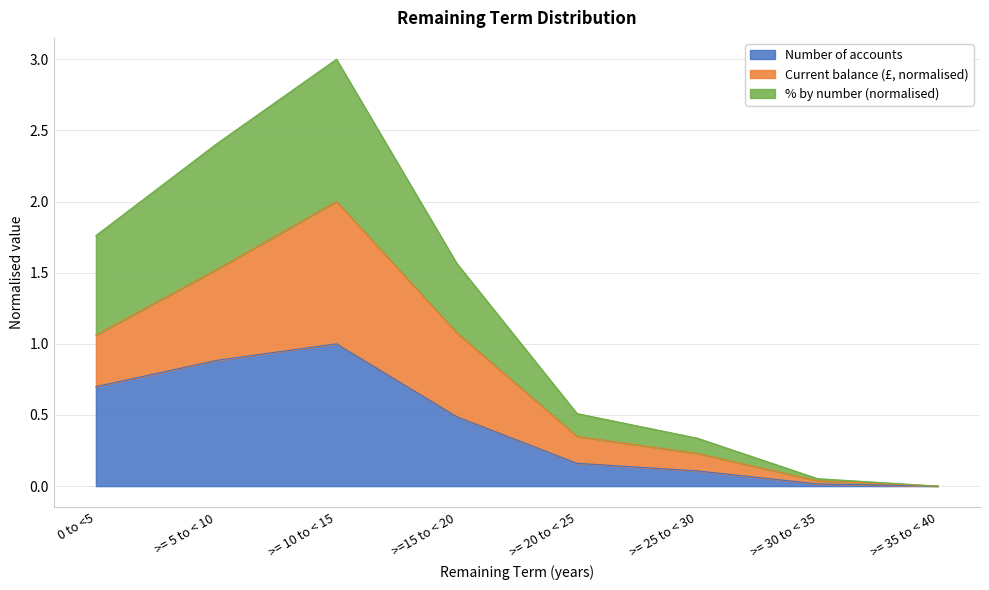

True or false: % by number and Number of accounts intersect in this chart.

False